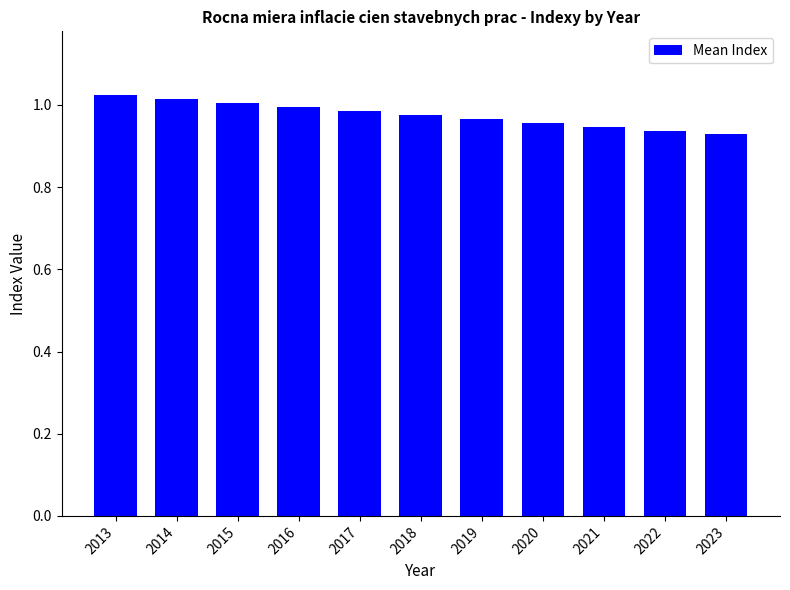

The value at 2023 is 0.5. True or false?

False